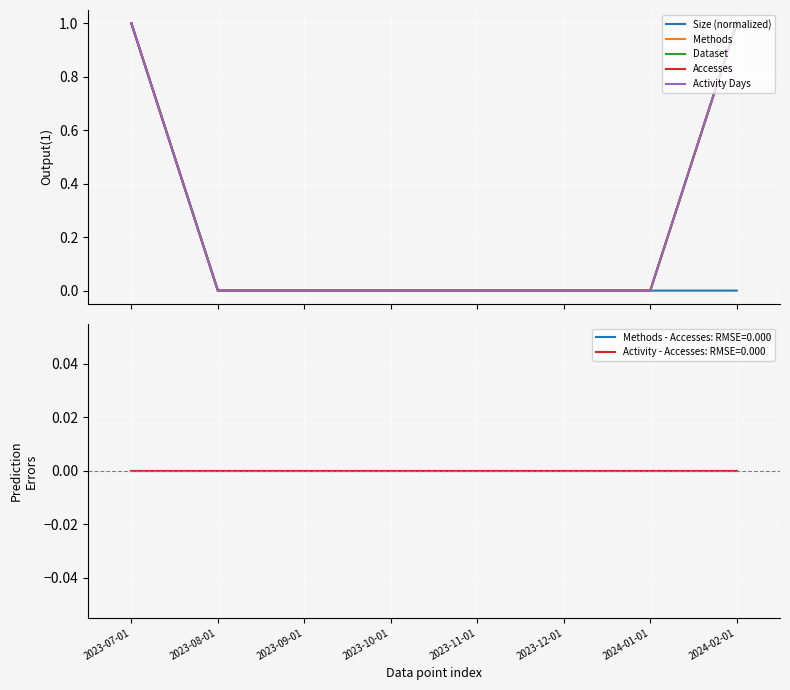

What is the greatest value displayed?

1.0